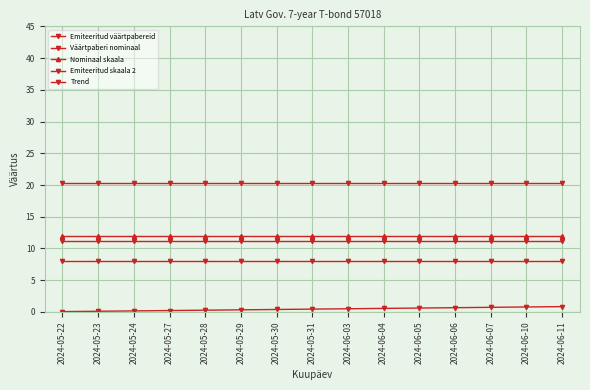

What is the difference between the second highest and second lowest values in the Trend series?

0.7